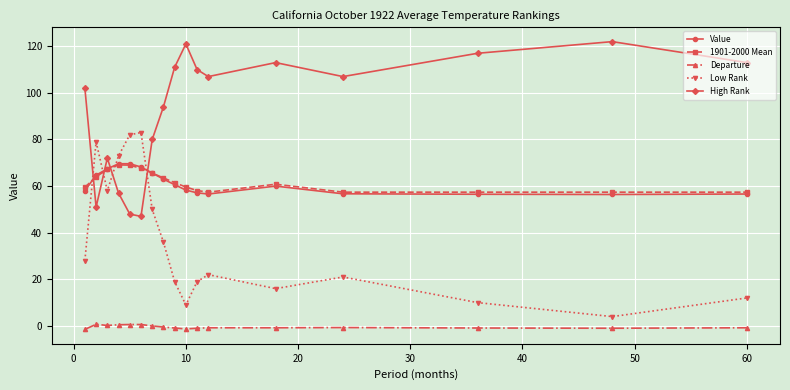

True or false: 1901-2000 Mean has more than 0 points higher than both neighbors.

True